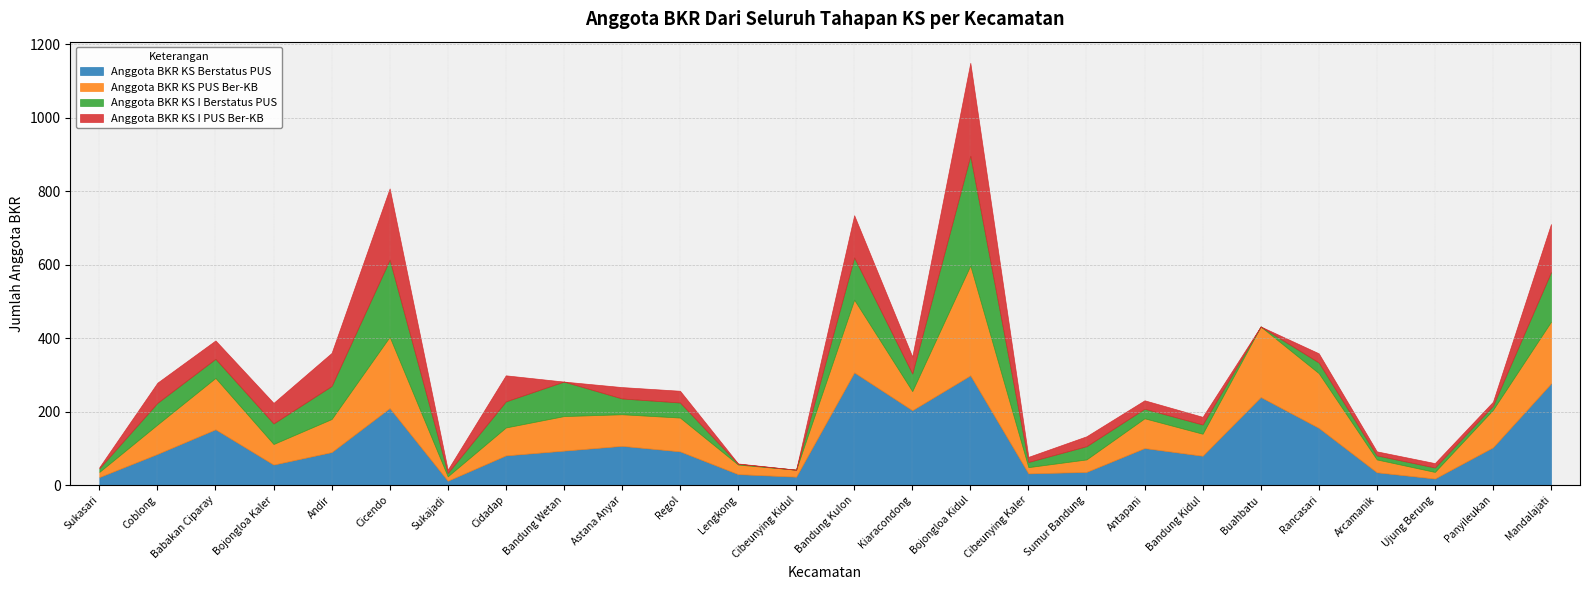

What is the label of the 4th point from the left?

Bojongloa Kaler